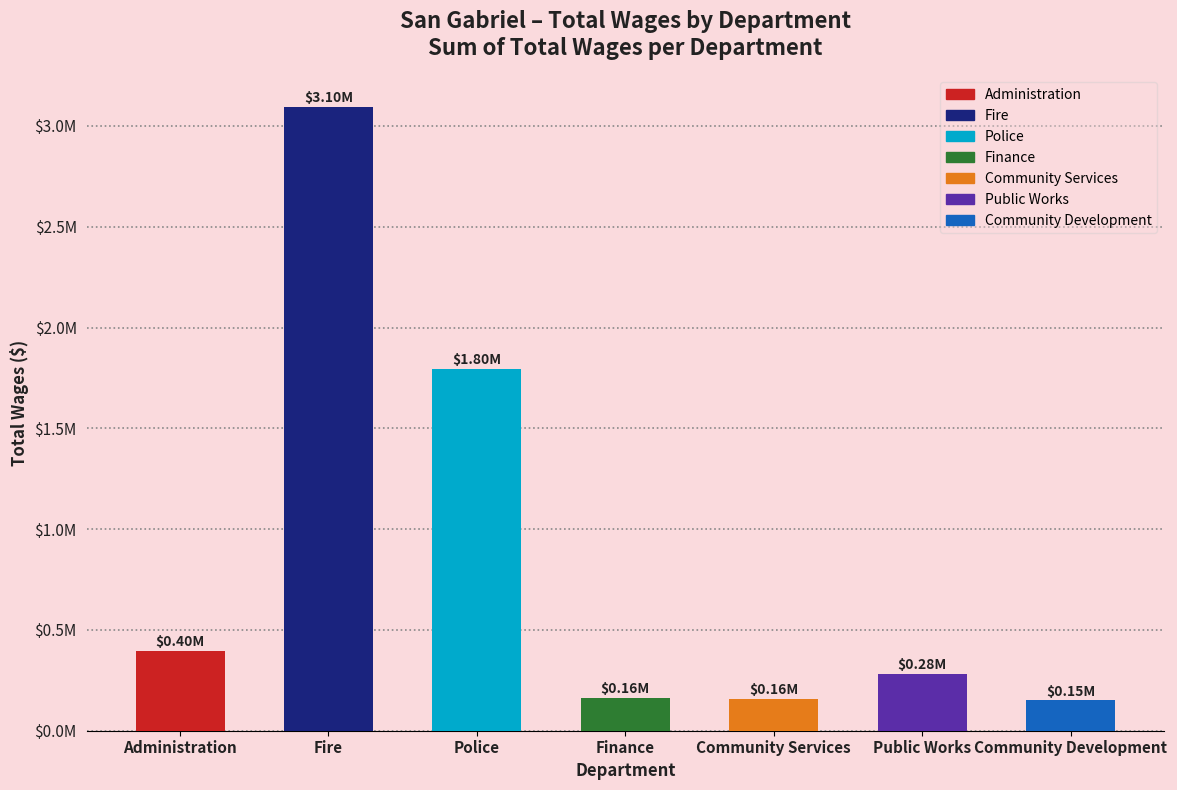

What position from the right is Police?

5